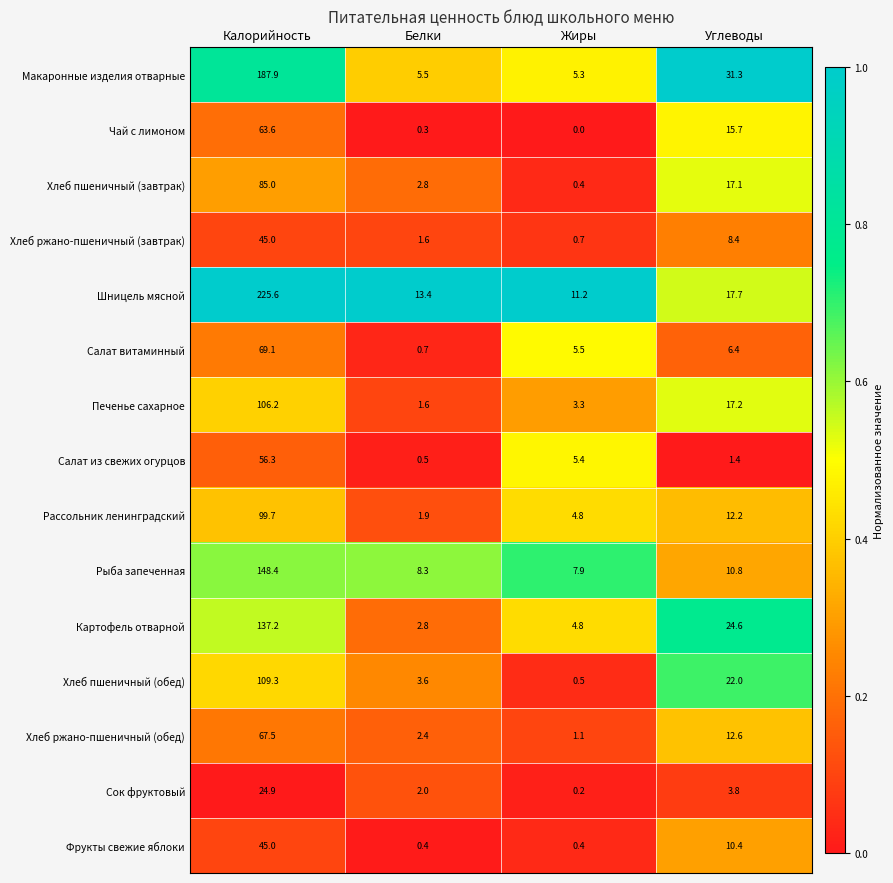

Which category has the highest value in the Рыба запеченная series?

Калорийность